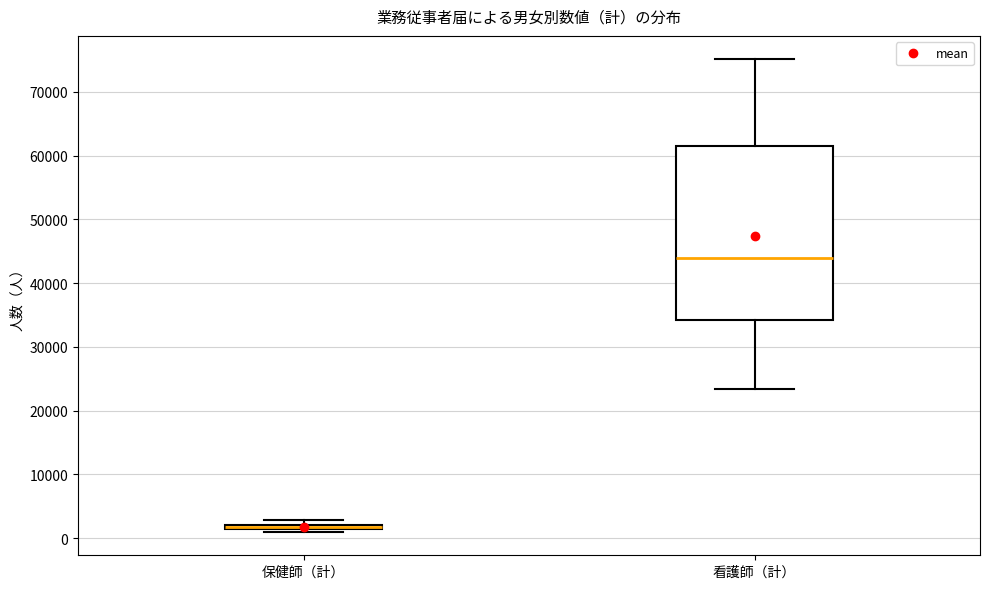

Which box's median line is the highest?

看護師（計）